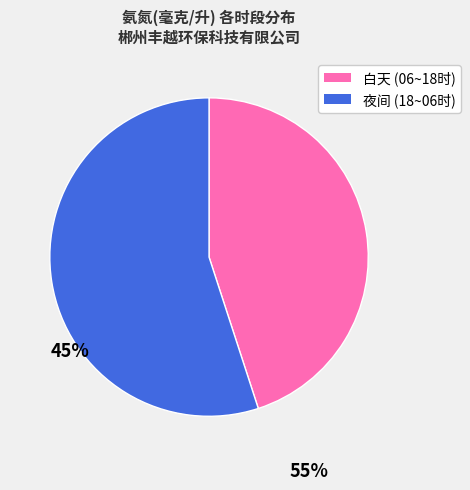

Count the number of slices in the pie.

2